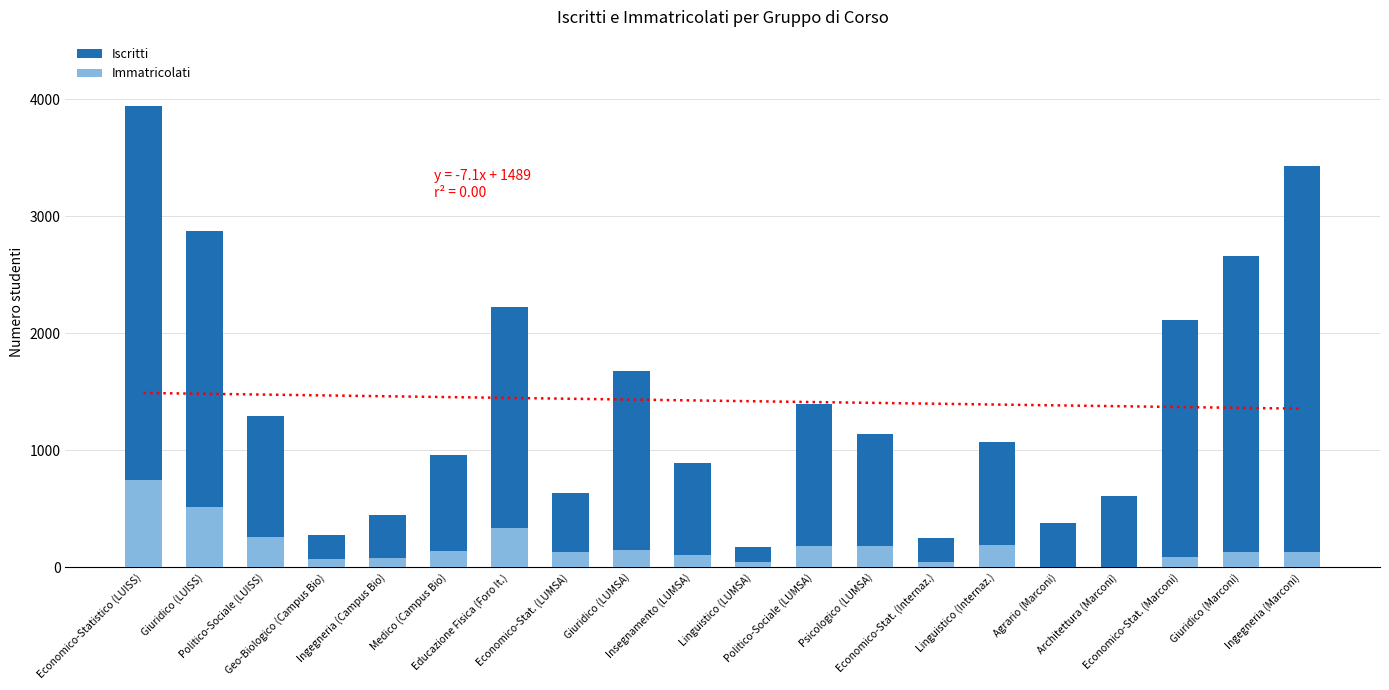

How many bars are there in each group?

2